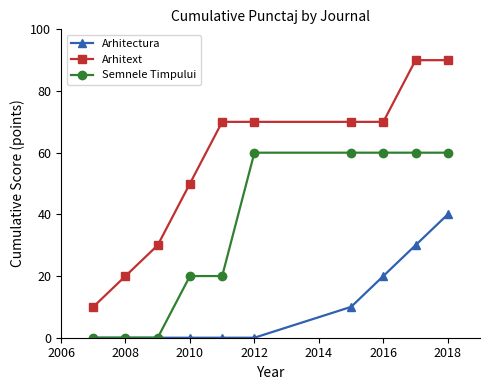

What are all the series names shown in the legend?

Arhitectura, Arhitext, Semnele Timpului